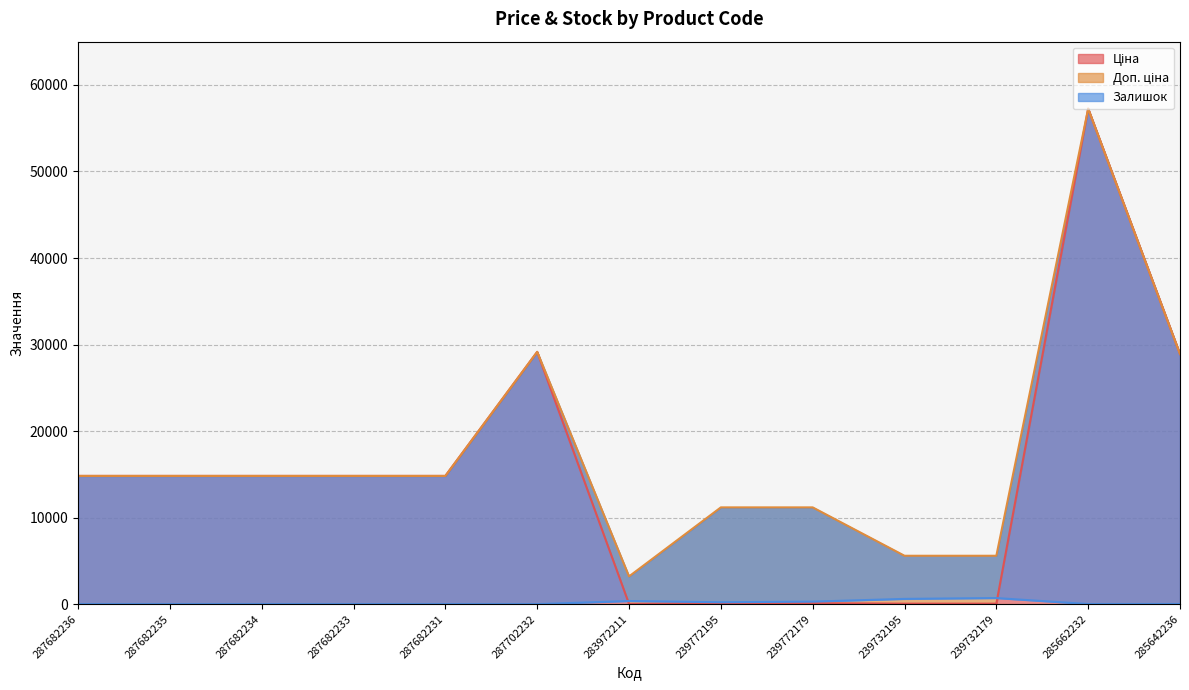

List the series in order of their overall mean, highest first.

Доп. ціна, Ціна, Залишок